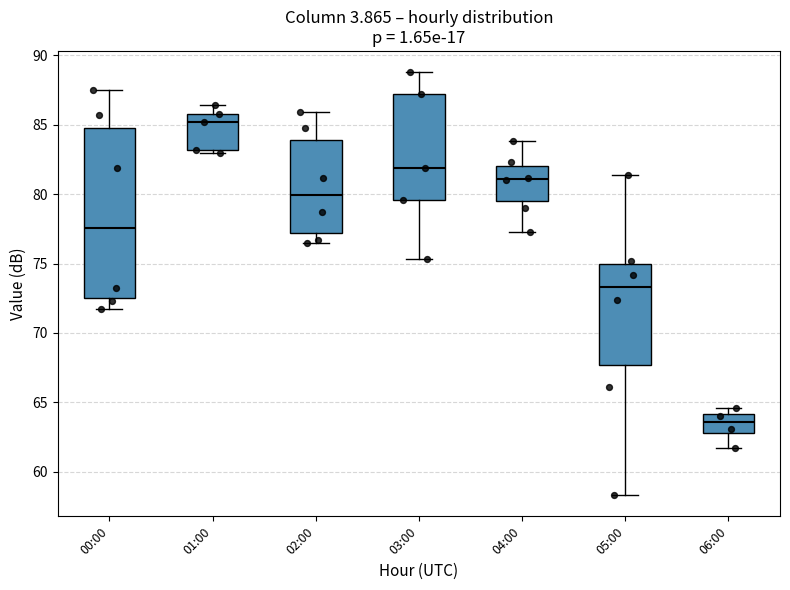

Where does the median line of the box for 00:00 sit on the y-axis? The values are not printed on the chart, so give them approximately, as read against the axis.

77.5